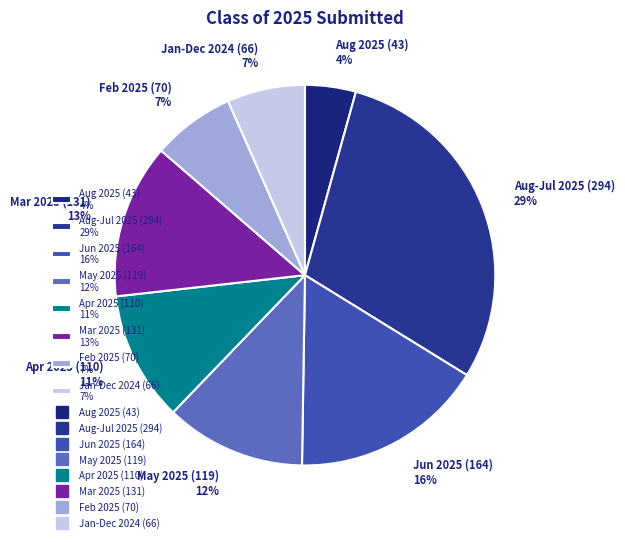

Approximately how many times larger is the value at May 2025 (119) 12% compared to Aug-Jul 2025 (294) 29%?

0.4